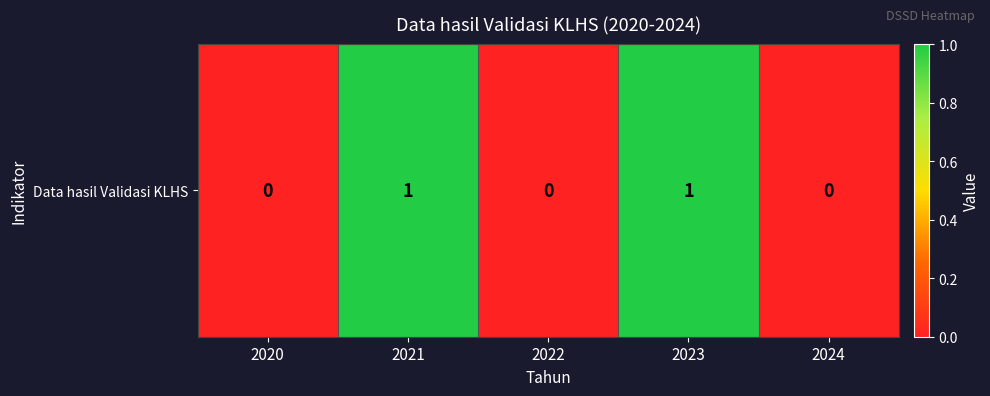

Reading right to left, extract all data points from this chart.

2024=0	2023=1	2022=0	2021=1	2020=0